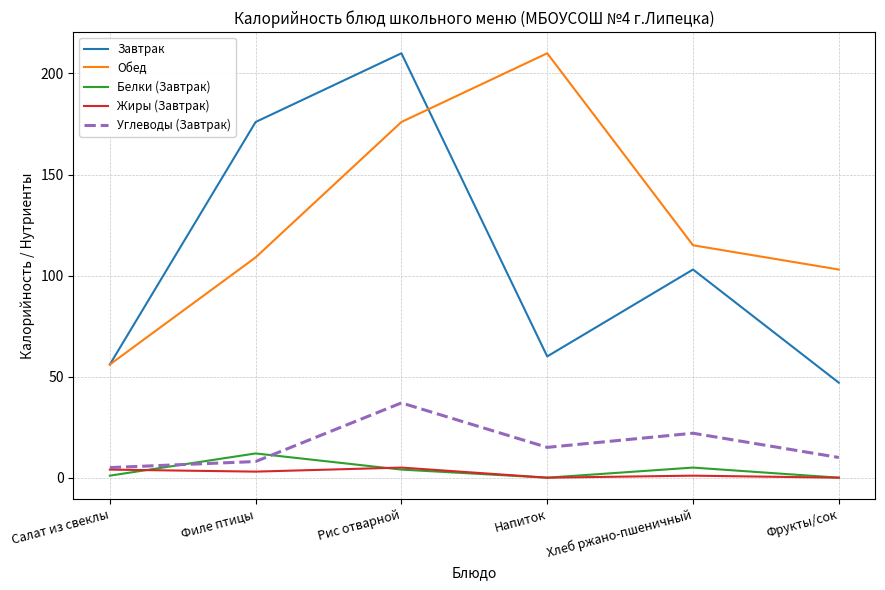

What is the greatest value displayed?

210